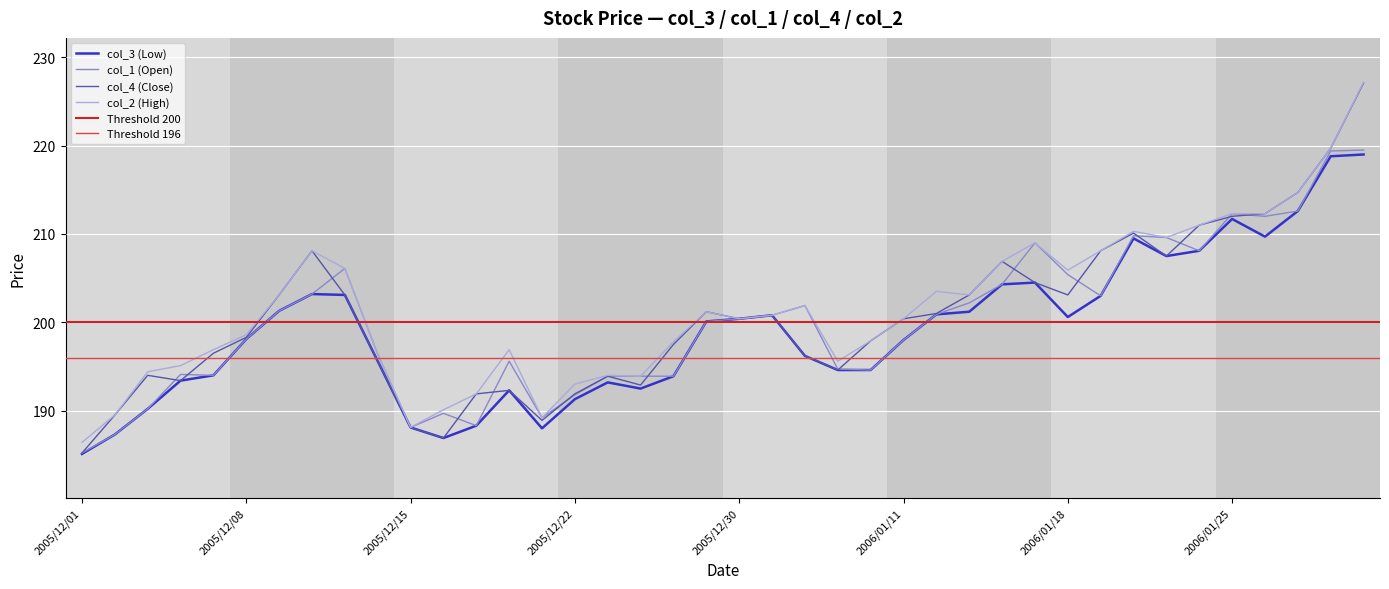

What is the difference between the col_3 (Low) values at 2005/12/28 and 2005/12/22?

2.6